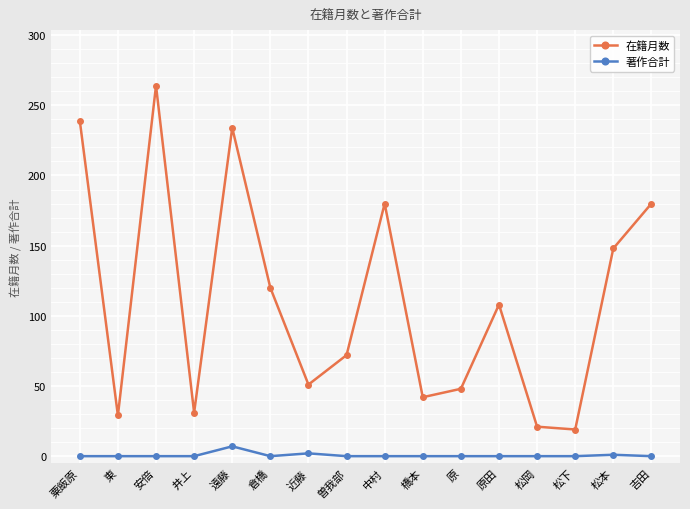

What is the total value across all series at 吉田?

180